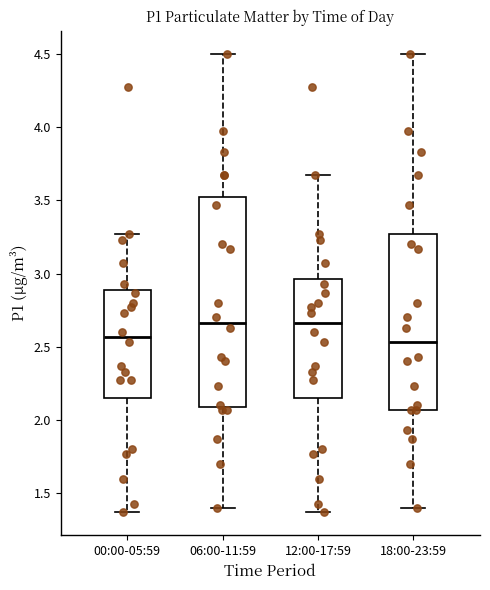

Reading left to right, read every box against the y-axis: the position of its median line, the range the box covers, and the ends of its whiskers. The values are not printed on the chart, so give them approximately, as read against the axis.

00:00-05:59: median 2.55, box 2.15 to 2.90, whiskers 1.35 to 3.25
06:00-11:59: median 2.65, box 2.10 to 3.50, whiskers 1.40 to 4.50
12:00-17:59: median 2.65, box 2.15 to 2.95, whiskers 1.35 to 3.65
18:00-23:59: median 2.55, box 2.05 to 3.25, whiskers 1.40 to 4.50